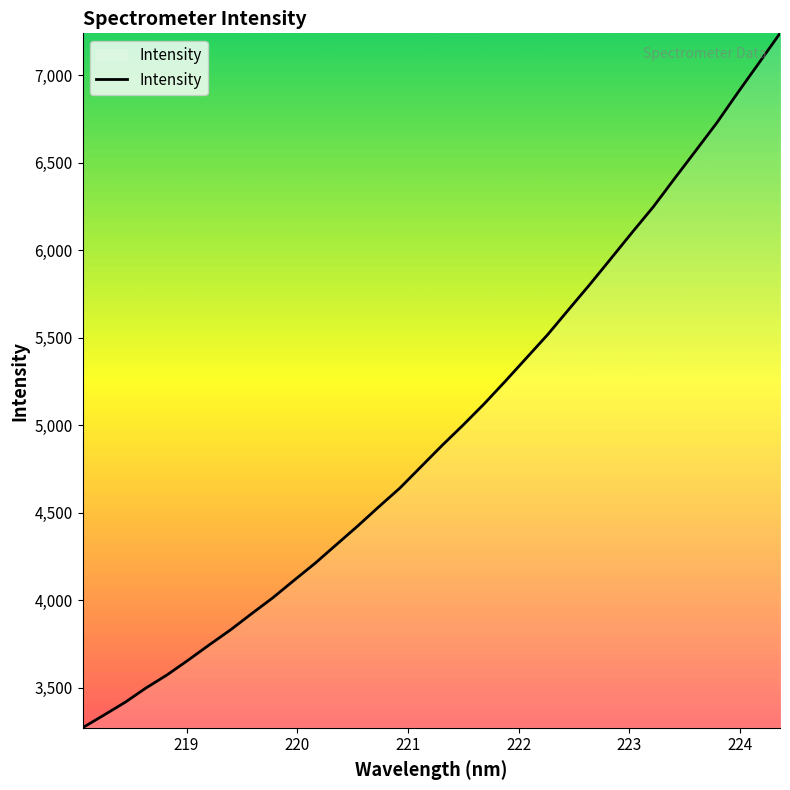

What is the maximum value shown in the chart?

7238.7